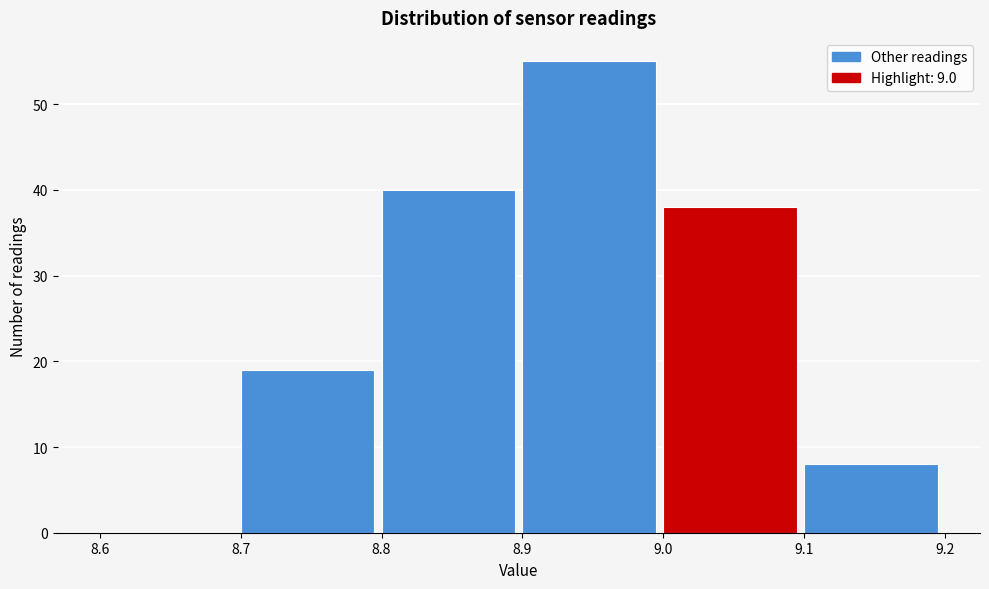

Which range on the x-axis has the tallest bar?

8.9 to 9.0